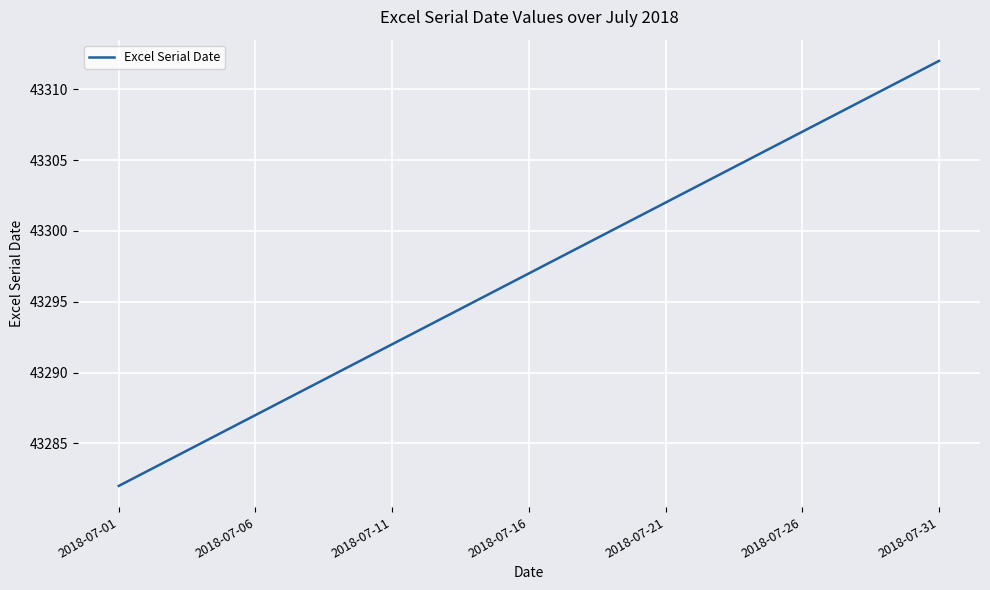

What is the difference between the maximum and minimum values?

30